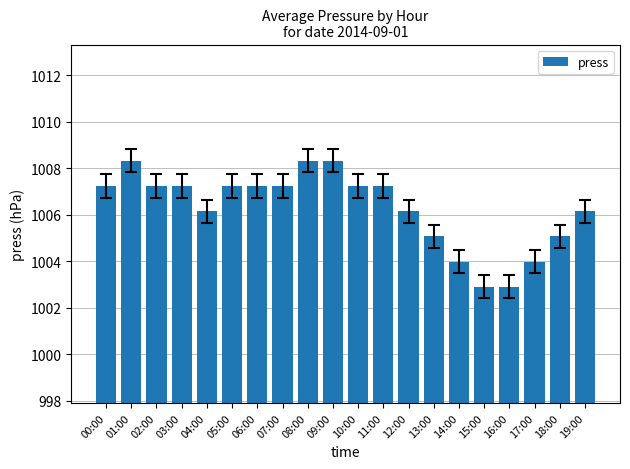

What position from the right is 05:00?

15